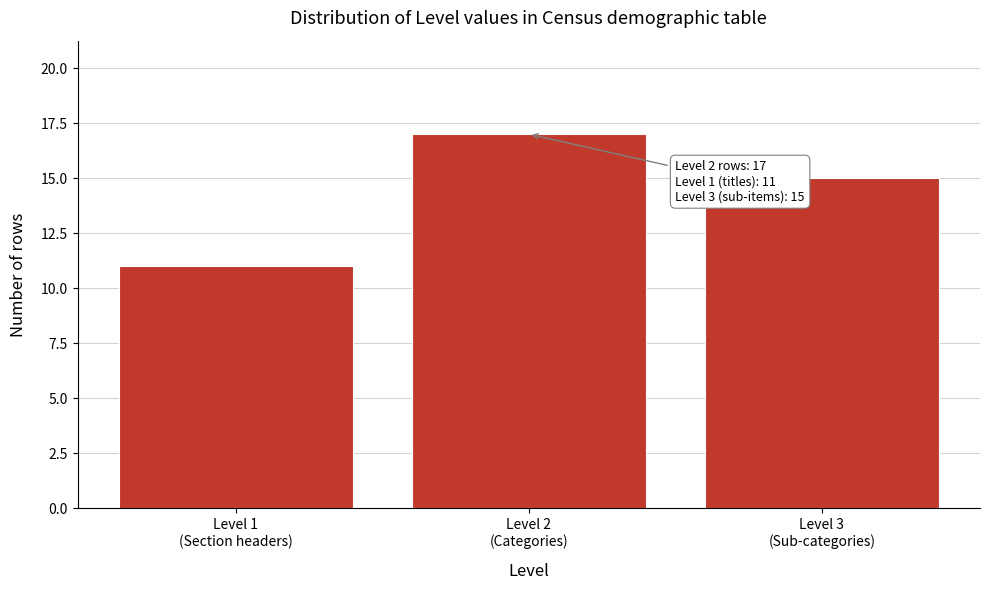

Reading left to right, list all the values displayed in this chart.

11	17	15